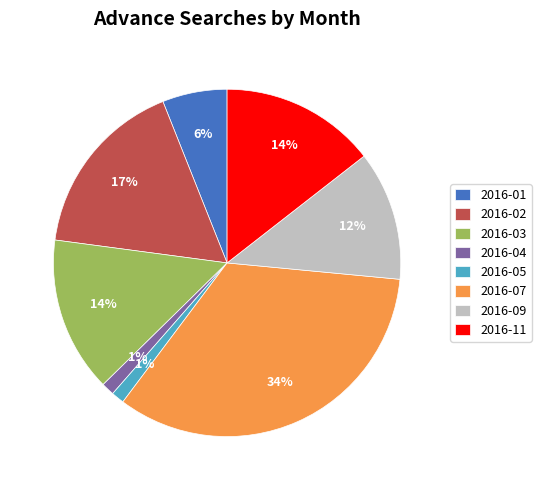

Is 2016-03 the majority of the pie?

No